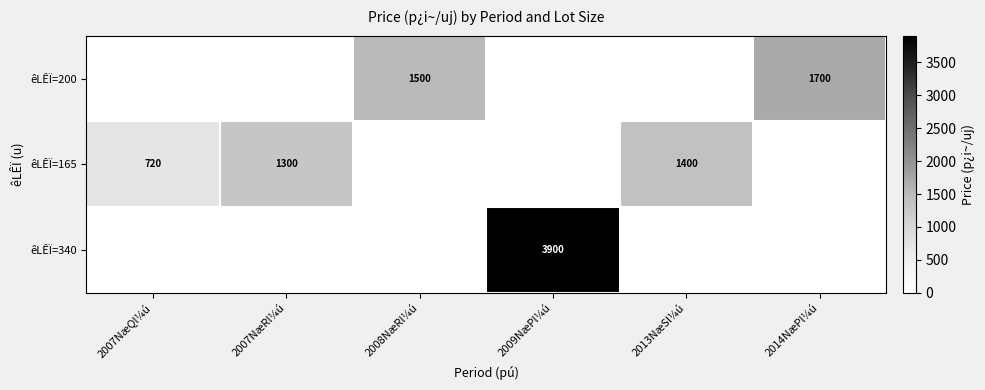

Is it true that êLÊÏ=340 equals 3900 at 2009NæPl¼ú?

True